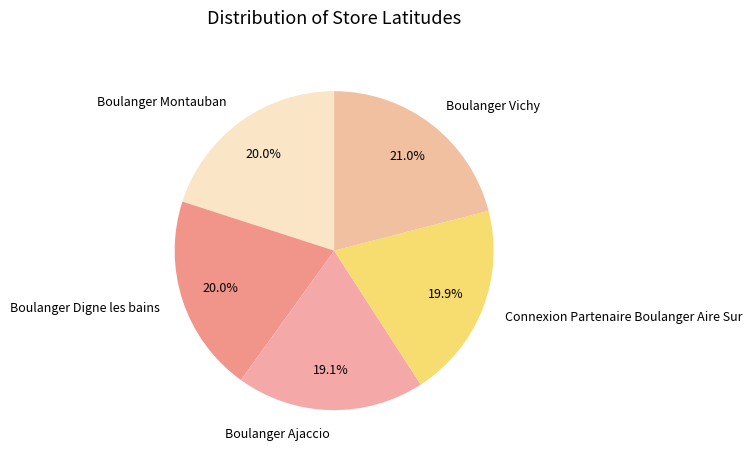

What percentage do Boulanger Digne les bains and Boulanger Ajaccio together represent?

39.1%